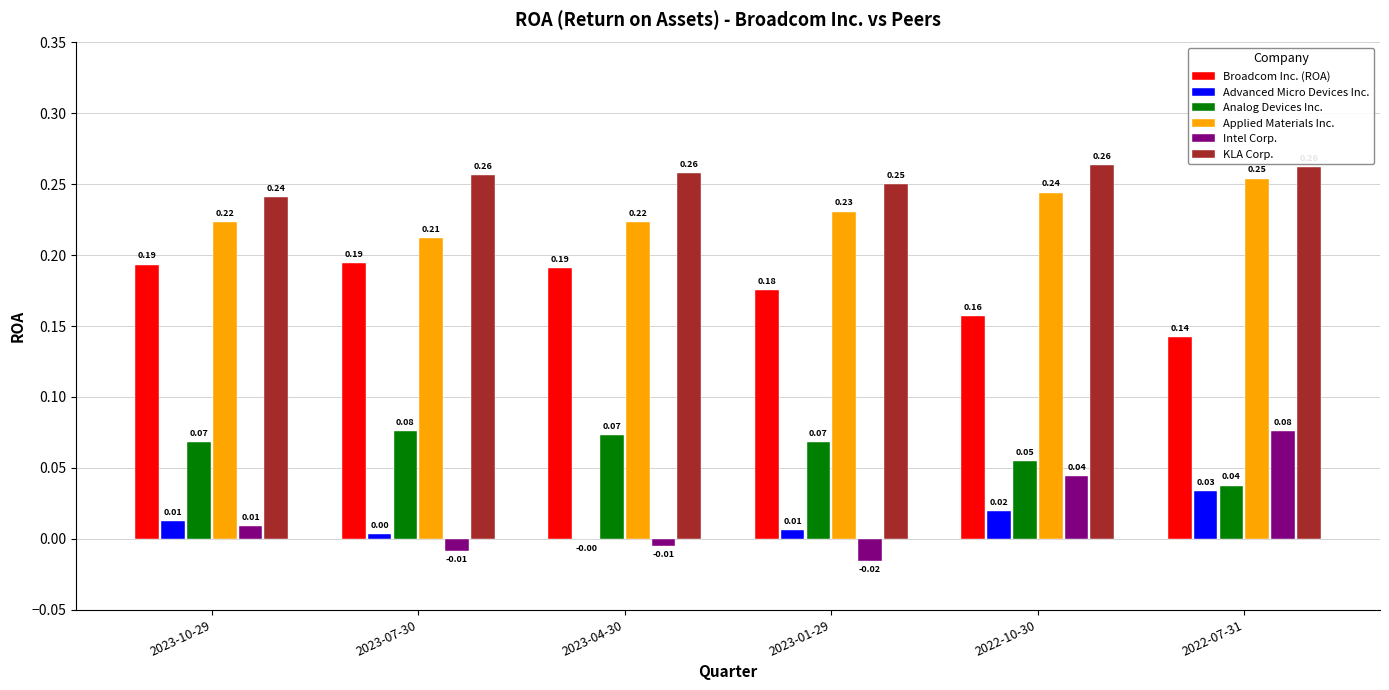

What is the sum of all KLA Corp. values?

1.5